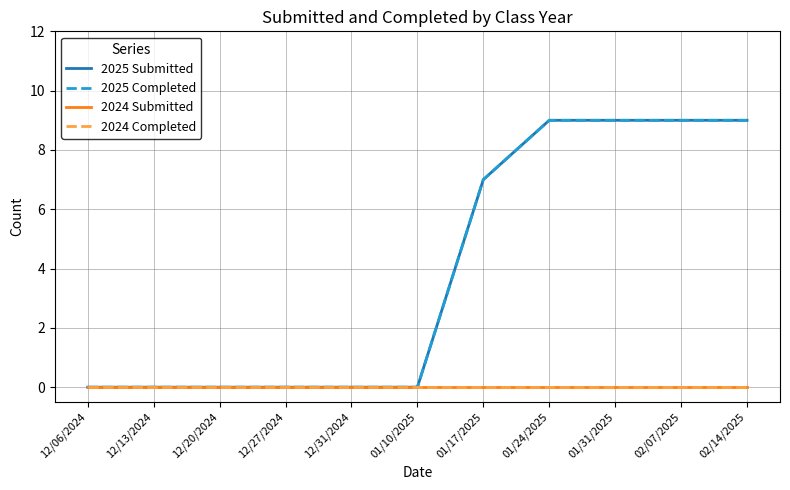

Which series has the largest range (max minus min)?

2025 Submitted